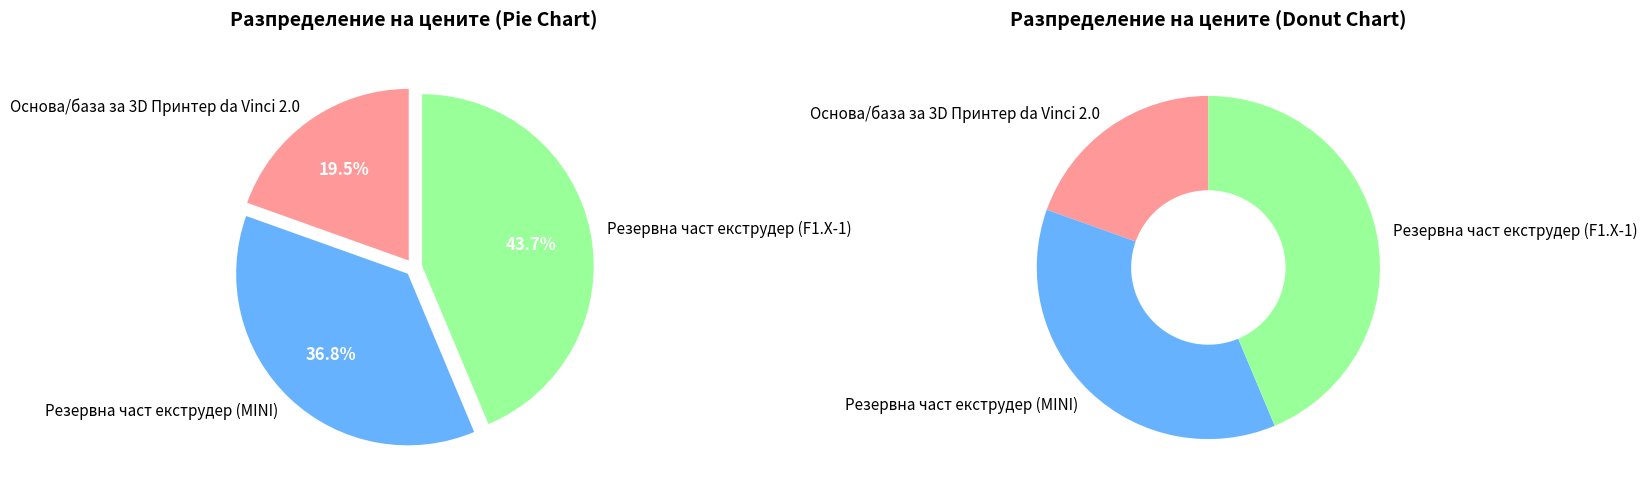

What portion of the pie excludes Резервна част екструдер (F1.X-1)?

56.3%